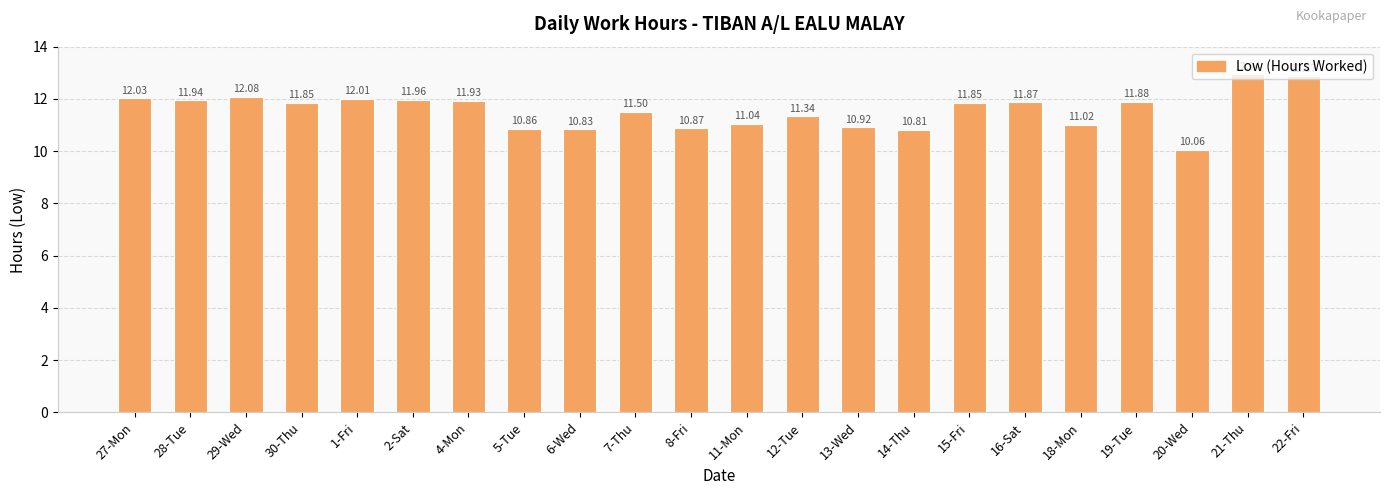

Where does the data first go above 11?

27-Mon